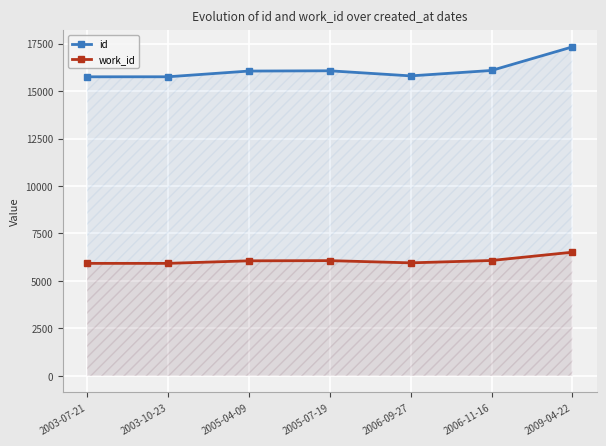

What is the total value across all series at 2005-07-19?

22137